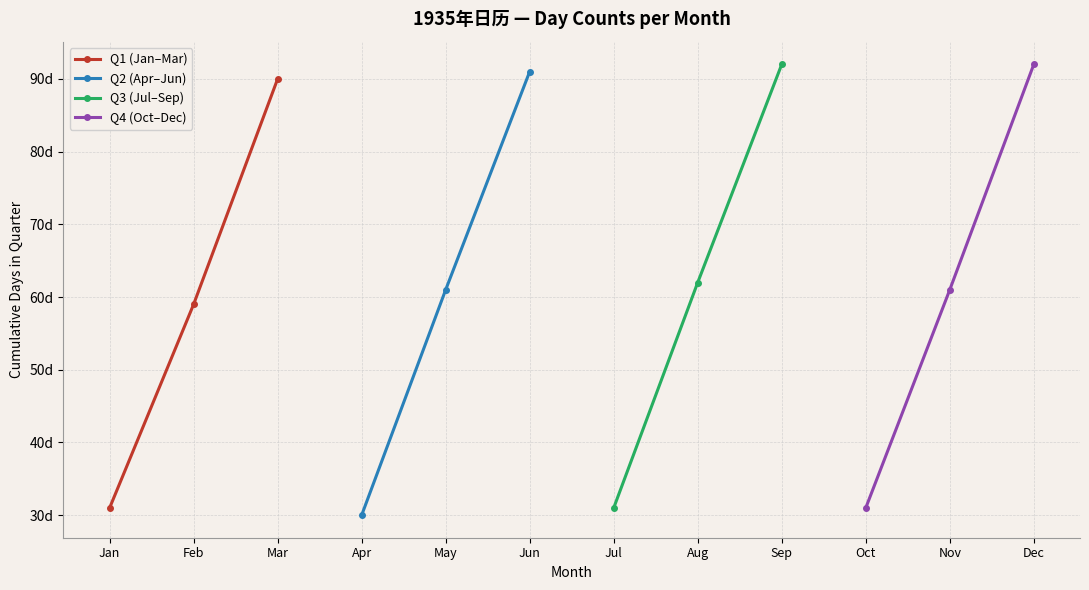

What is the value of the Q1 (Jan–Mar) point at the 3rd from the left?

90